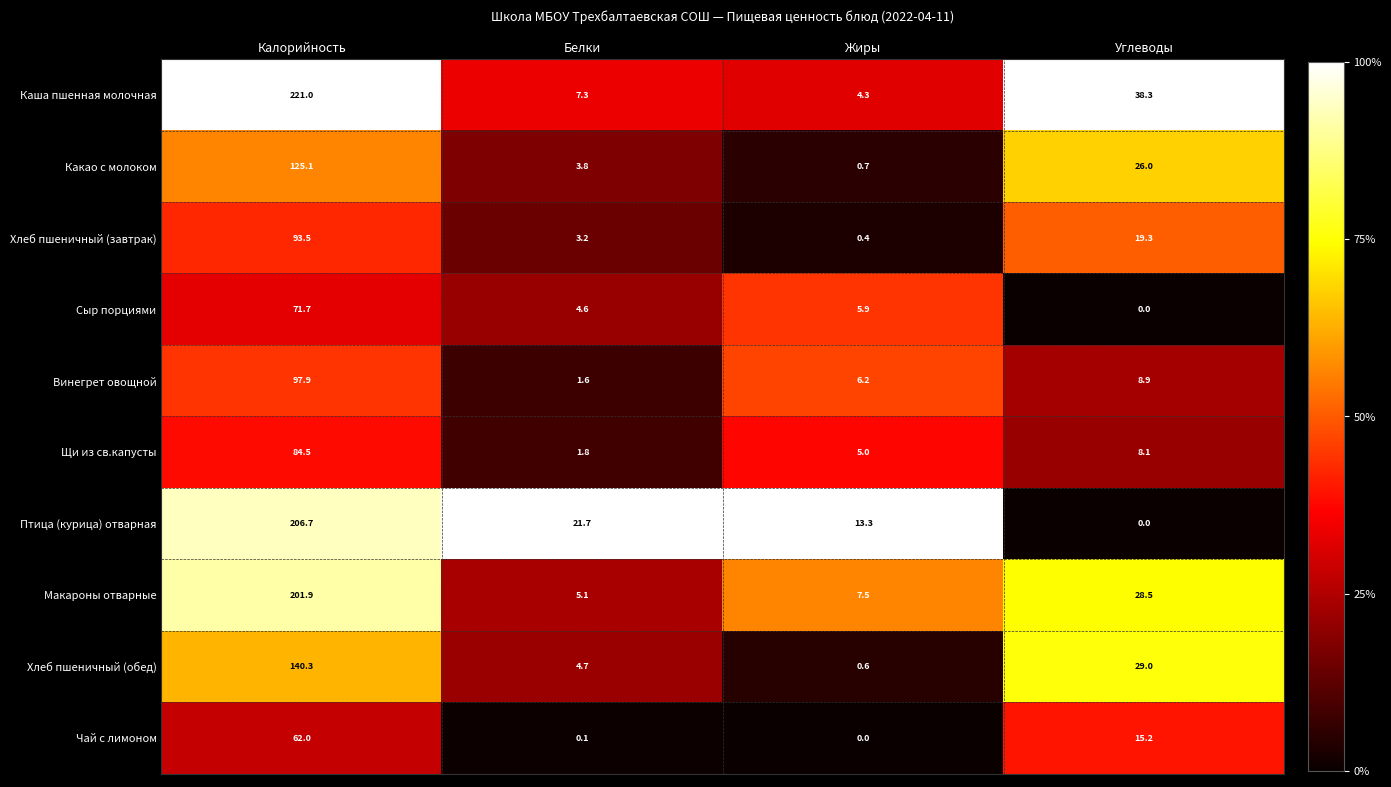

List the series in order of their peak value, lowest first.

Чай с лимоном, Сыр порциями, Щи из св.капусты, Хлеб пшеничный (завтрак), Винегрет овощной, Какао с молоком, Хлеб пшеничный (обед), Макароны отварные, Птица (курица) отварная, Каша пшенная молочная